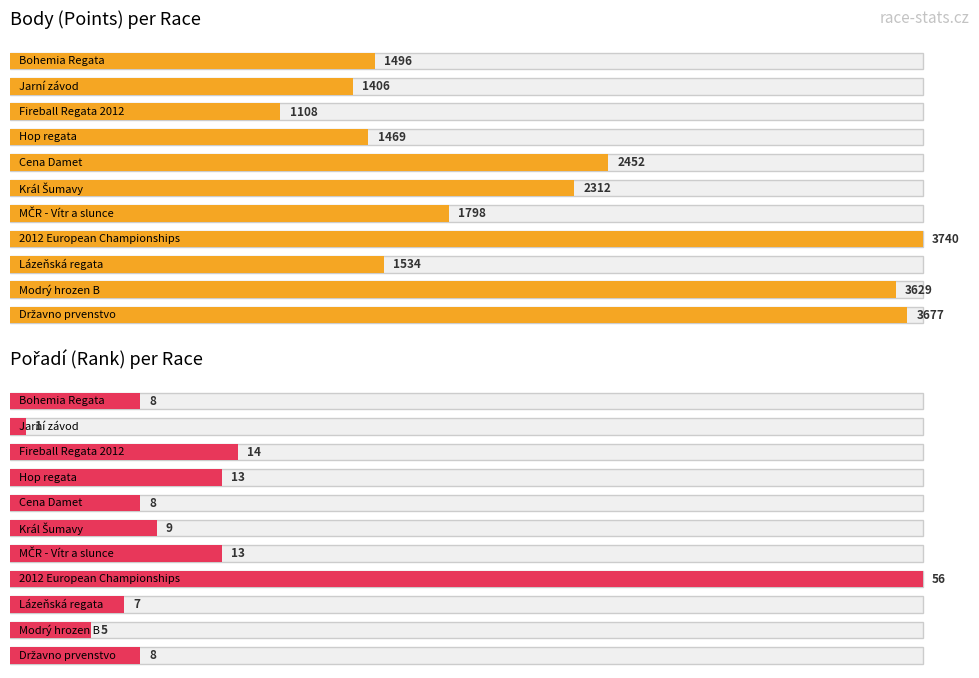

Are the bars grouped side by side (vs. stacked)?

Yes